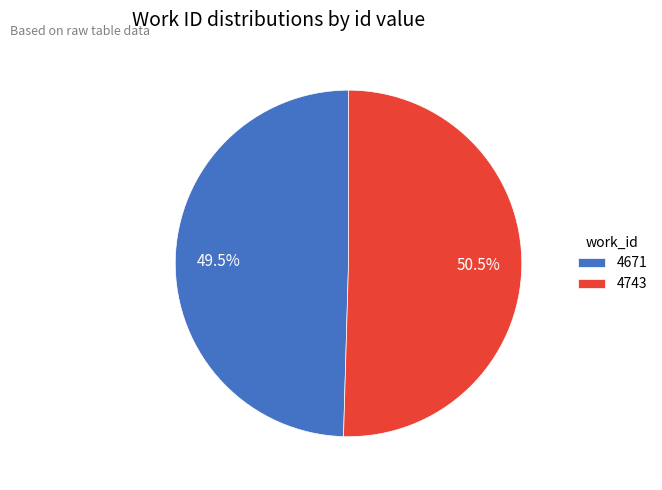

Approximately how many times larger is the value at 4671 compared to 4743?

1.0